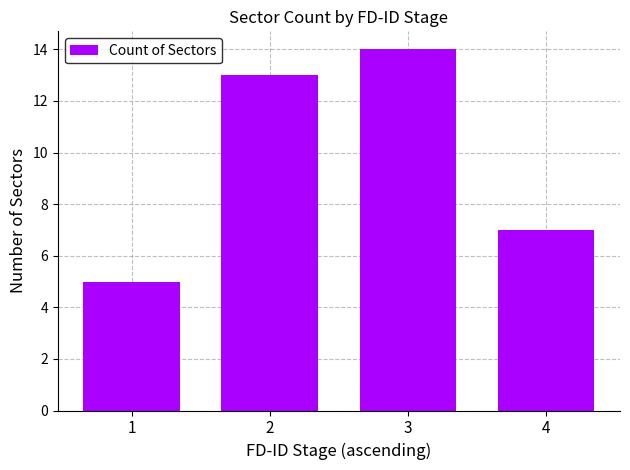

At which label is the value closest to 9?

4